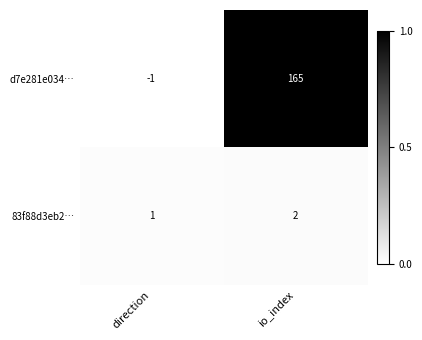

Which series has the widest spread of values?

d7e281e034…